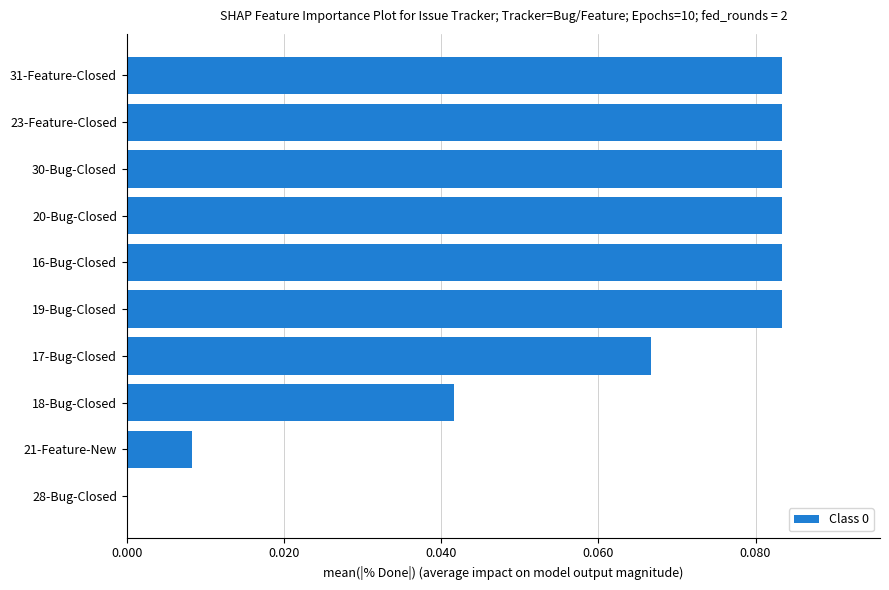

The chart shows a value of 0.0 at 30-Bug-Closed. True or false?

False